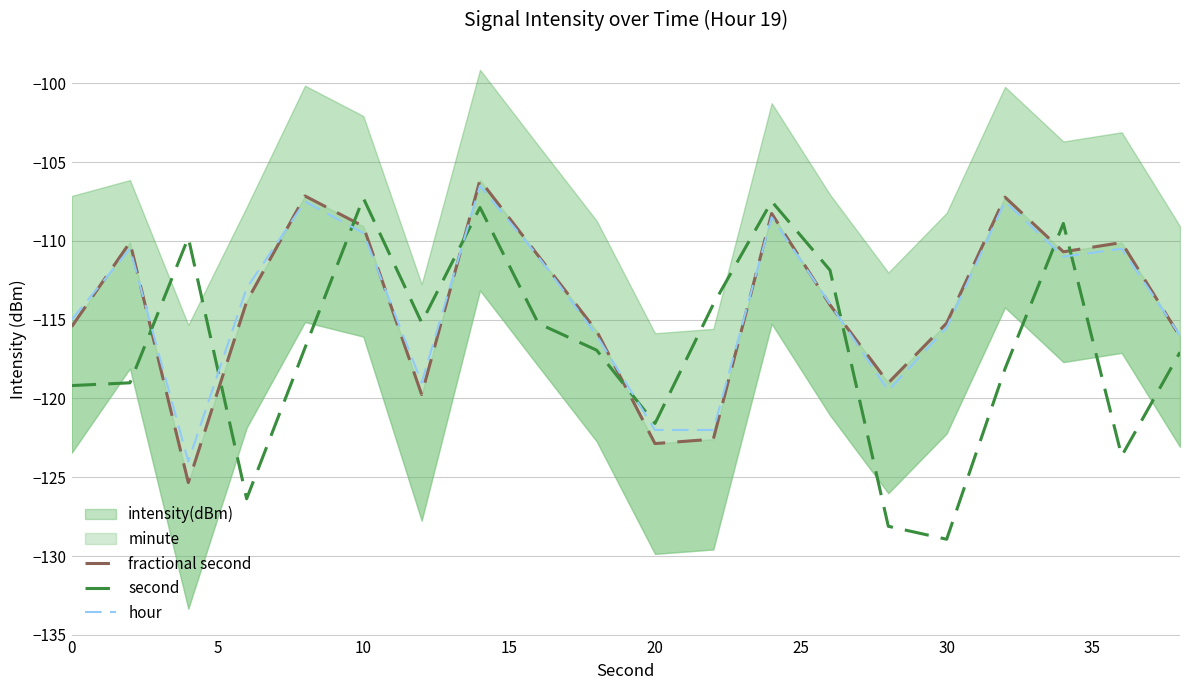

How many lines are shown in the chart?

3